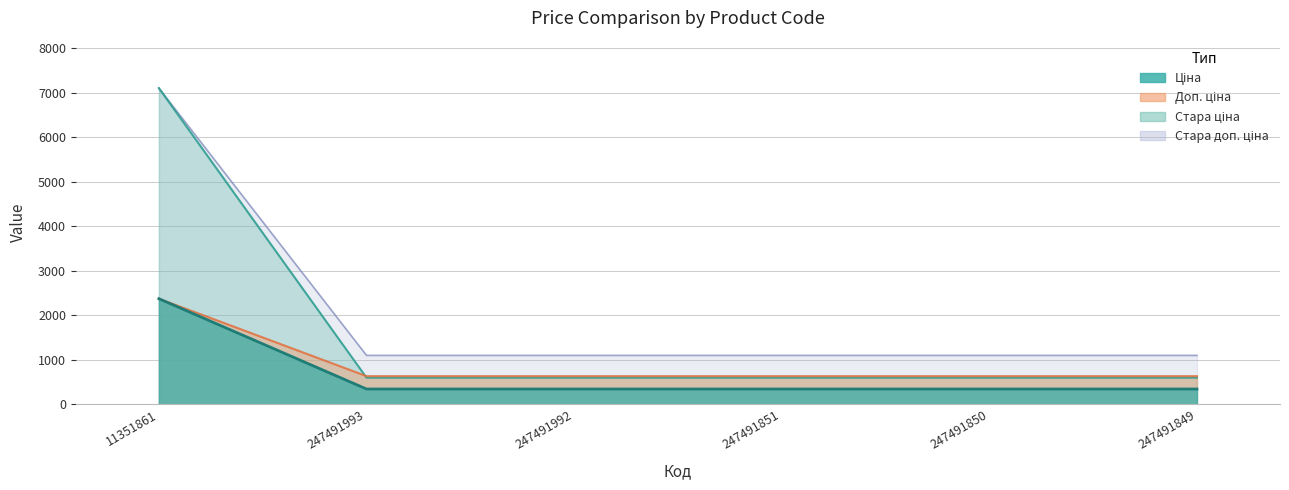

What is the total value across all series at 247491850?

2679.5